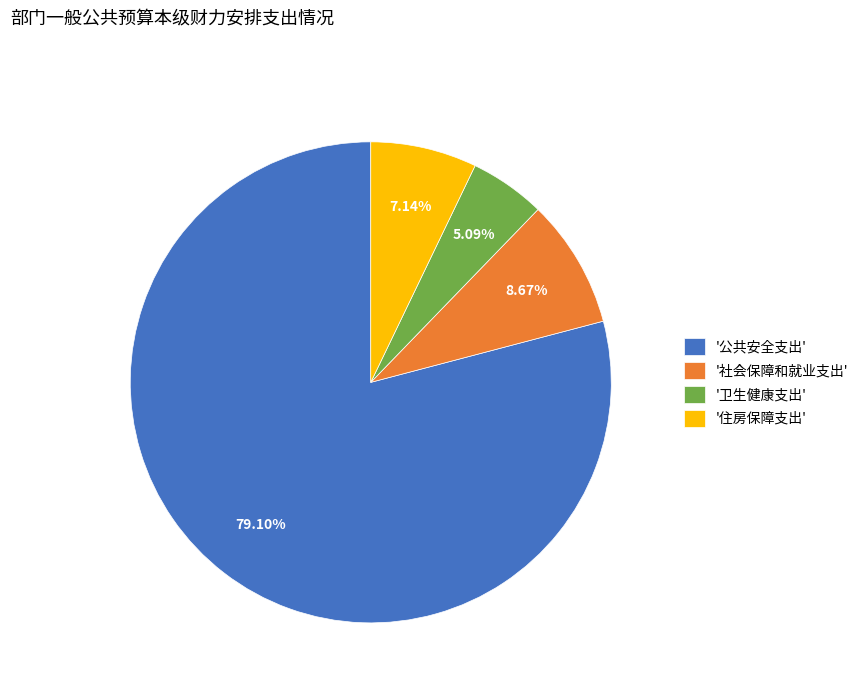

Does '社会保障和就业支出' account for over 50% of the chart?

No